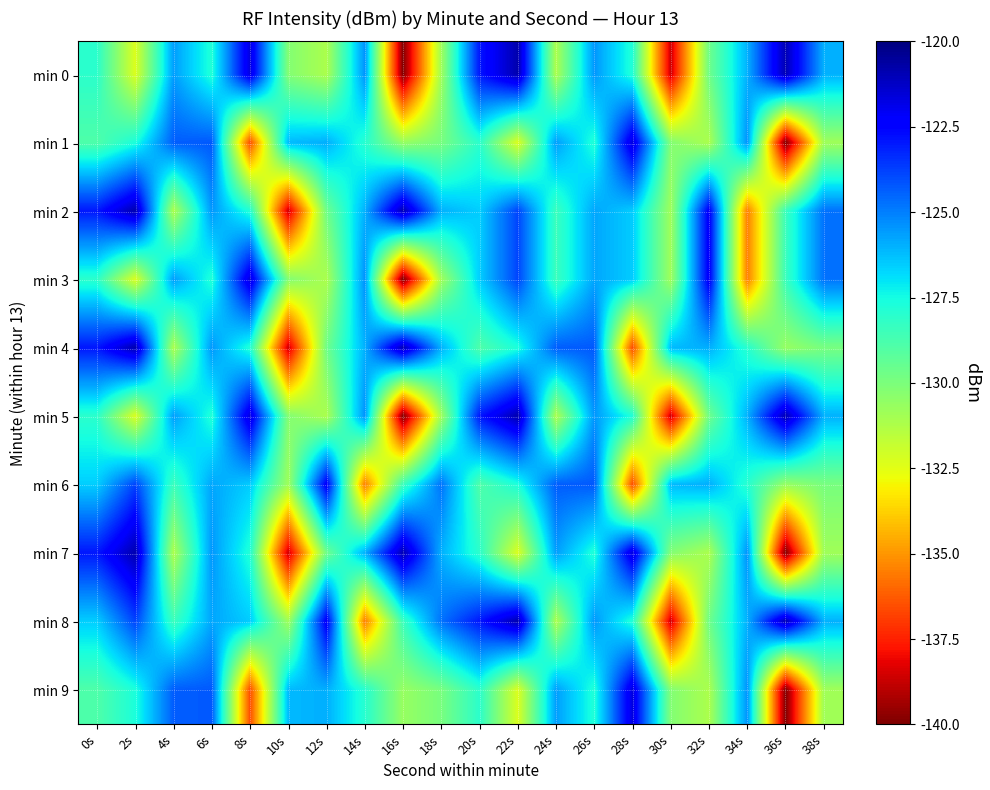

What is the smallest value displayed?

-139.9